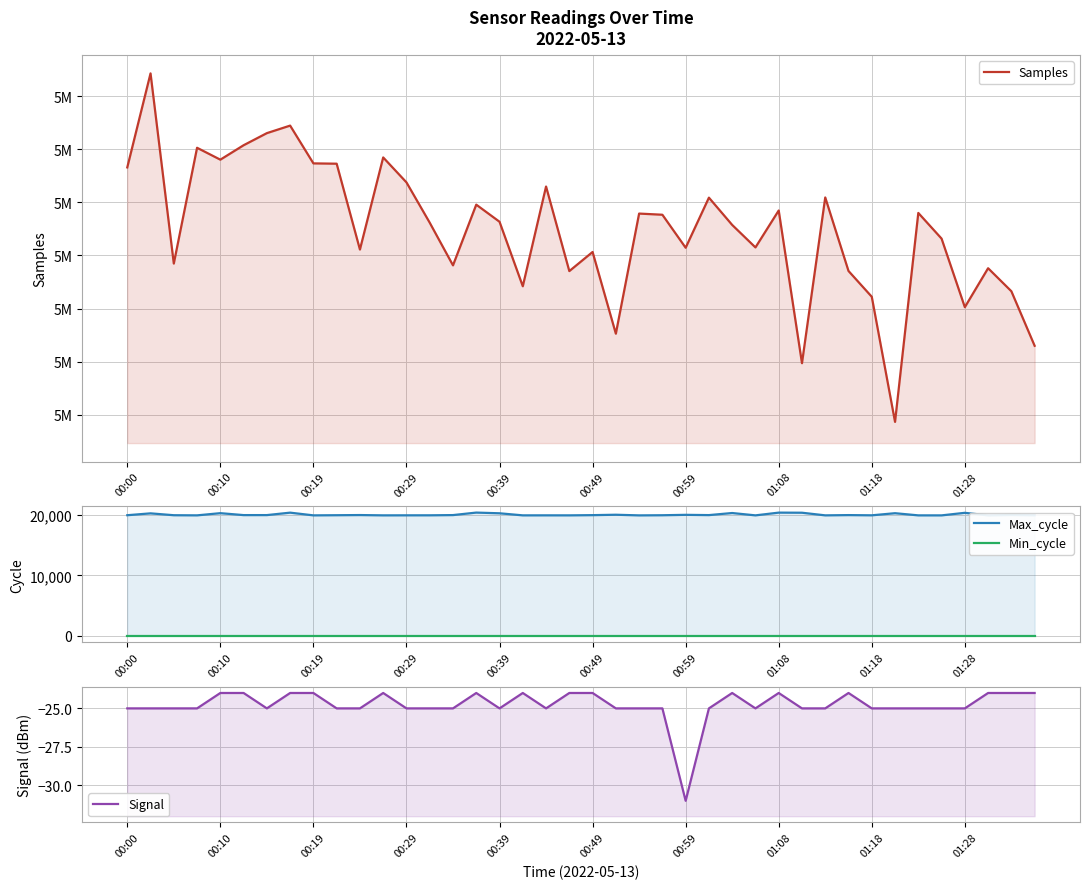

What are all the series names shown in the legend?

Samples, Max_cycle, Min_cycle, Signal